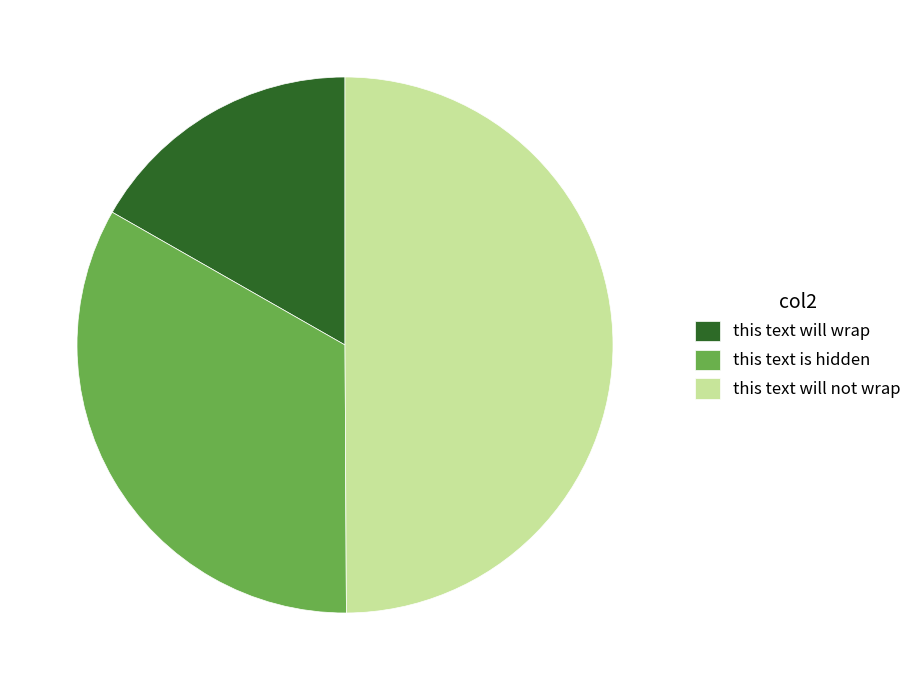

Combined, do this text will not wrap and this text is hidden account for over 50%?

Yes